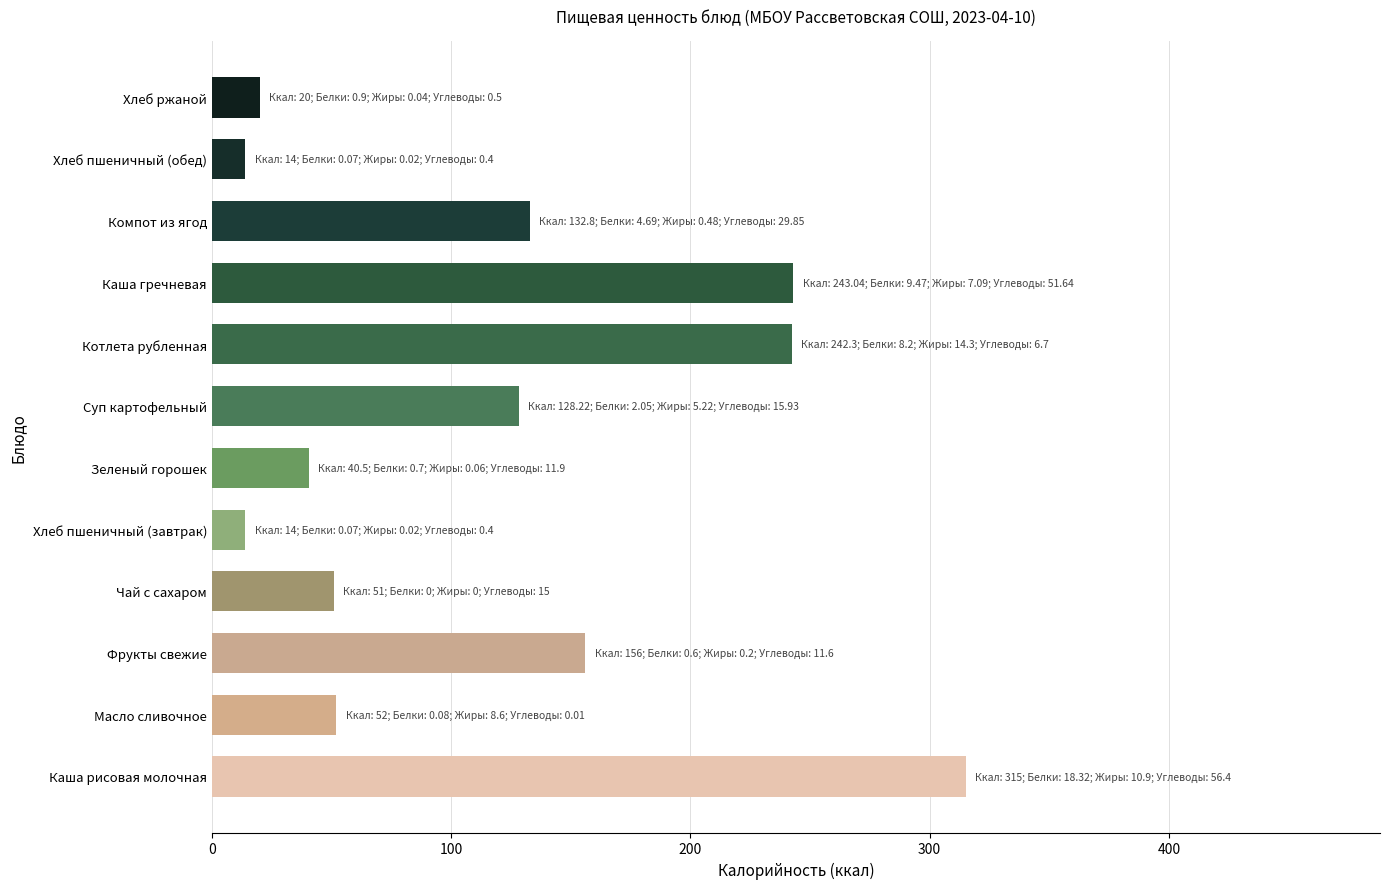

How many data points are less than 128?

6